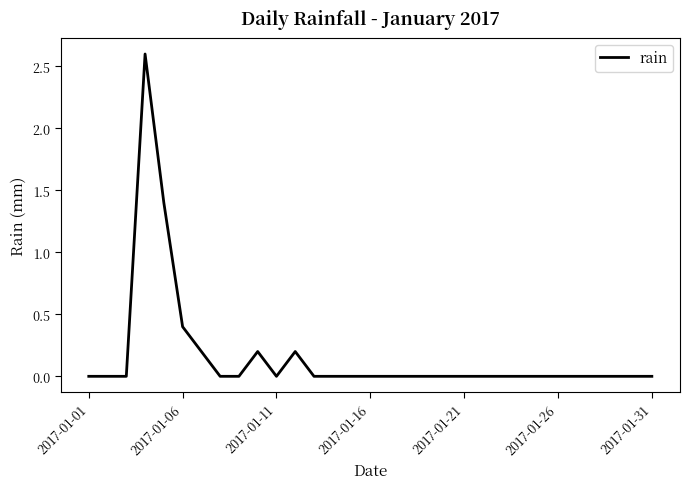

Is this an area chart (filled region under the line)?

No